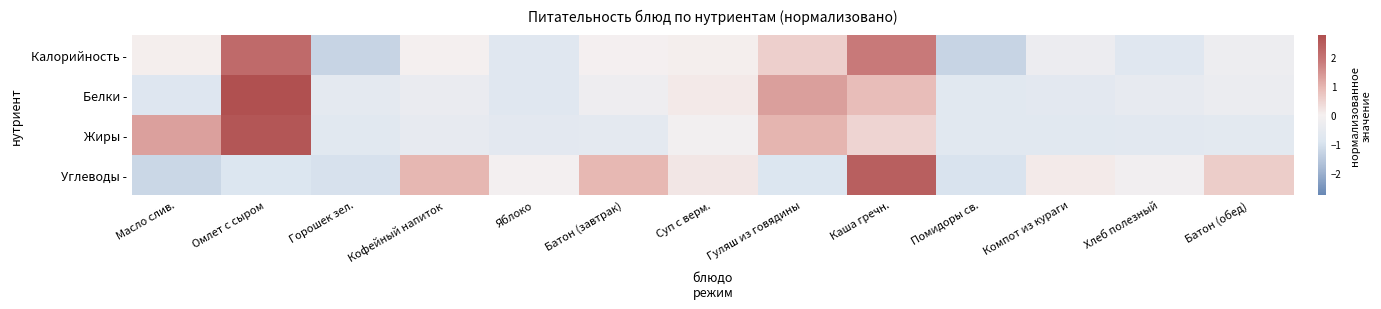

Reading left to right, what are all the values shown in this chart?

Калорийность -: Масло слив.=0.0	Омлет с сыром=2.2	Горошек зел.=-1.3	Кофейный напиток=0.0	Яблоко=-0.8	Батон (завтрак)=-0.0	Суп с верм.=0.0	Гуляш из говядины=0.6	Каша гречн.=1.8	Помидоры св.=-1.3	Компот из кураги=-0.3	Хлеб полезный=-0.8	Батон (обед)=-0.3
Белки -: Масло слив.=-0.8	Омлет с сыром=2.7	Горошек зел.=-0.6	Кофейный напиток=-0.4	Яблоко=-0.7	Батон (завтрак)=-0.3	Суп с верм.=0.1	Гуляш из говядины=1.3	Каша гречн.=0.8	Помидоры св.=-0.7	Компот из кураги=-0.6	Хлеб полезный=-0.5	Батон (обед)=-0.3
Жиры -: Масло слив.=1.3	Омлет с сыром=2.6	Горошек зел.=-0.7	Кофейный напиток=-0.5	Яблоко=-0.6	Батон (завтрак)=-0.6	Суп с верм.=-0.1	Гуляш из говядины=1.0	Каша гречн.=0.5	Помидоры св.=-0.7	Компот из кураги=-0.7	Хлеб полезный=-0.7	Батон (обед)=-0.6
Углеводы -: Масло слив.=-1.2	Омлет с сыром=-0.9	Горошек зел.=-1.0	Кофейный напиток=1.0	Яблоко=-0.1	Батон (завтрак)=0.9	Суп с верм.=0.2	Гуляш из говядины=-0.9	Каша гречн.=2.4	Помидоры св.=-1.0	Компот из кураги=0.1	Хлеб полезный=-0.1	Батон (обед)=0.6